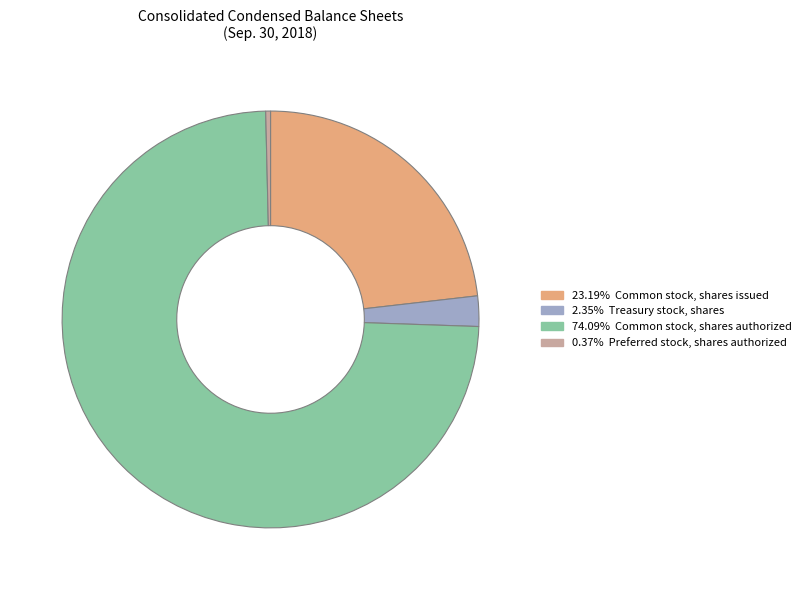

Count the number of slices in the pie.

4